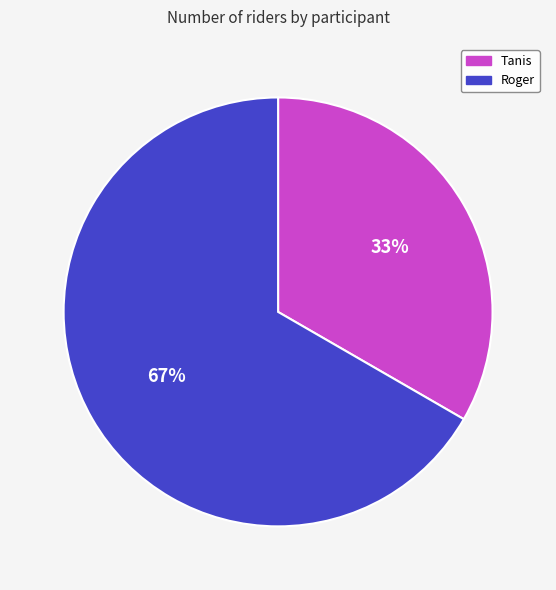

To the nearest percent, what percentage of the pie is Tanis?

33%